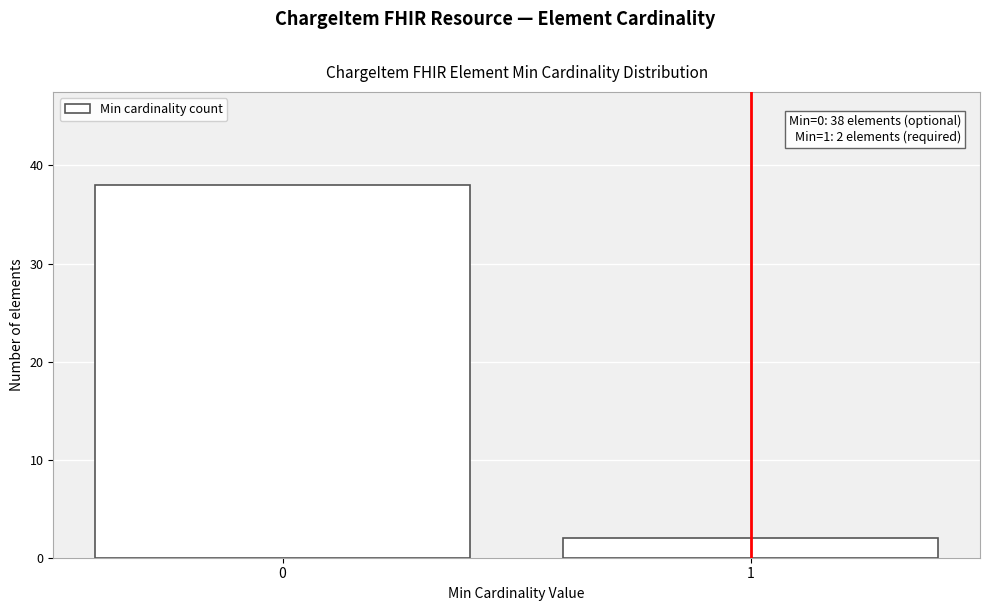

Reading left to right, what are all the values shown in this chart?

0=38	1=2